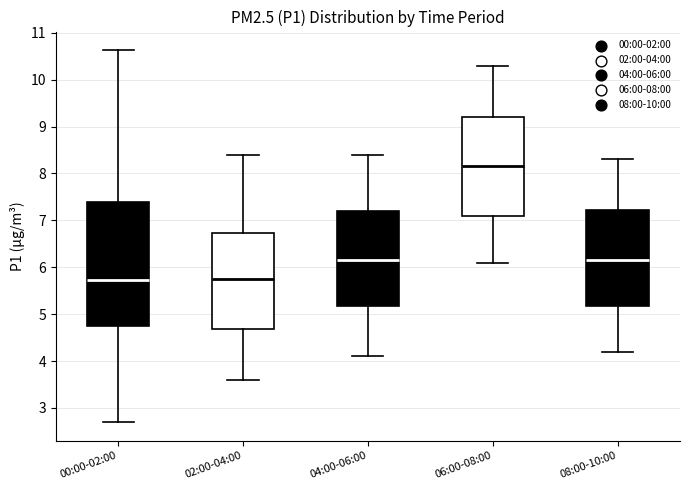

Reading left to right, read every box against the y-axis: the position of its median line, the range the box covers, and the ends of its whiskers. The values are not printed on the chart, so give them approximately, as read against the axis.

00:00-02:00: median 5.7, box 4.8 to 7.4, whiskers 2.7 to 10.6
02:00-04:00: median 5.8, box 4.7 to 6.7, whiskers 3.6 to 8.4
04:00-06:00: median 6.2, box 5.2 to 7.2, whiskers 4.1 to 8.4
06:00-08:00: median 8.2, box 7.1 to 9.2, whiskers 6.1 to 10.3
08:00-10:00: median 6.2, box 5.2 to 7.2, whiskers 4.2 to 8.3